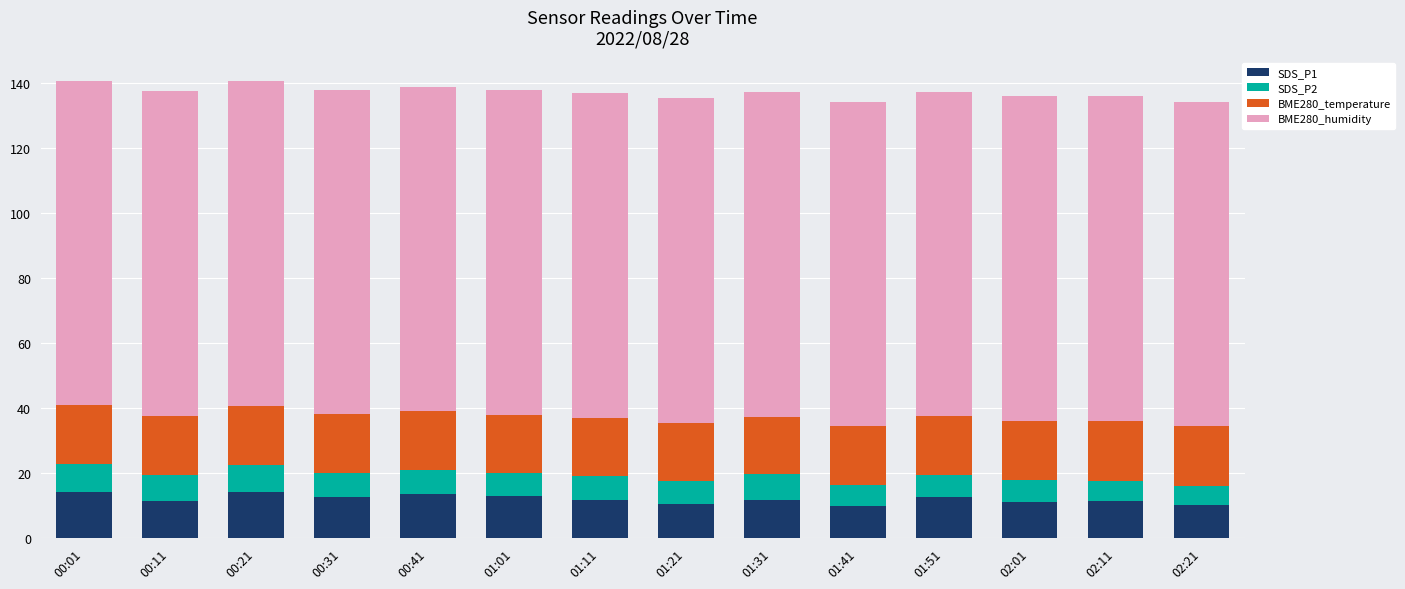

What is the lowest value of the SDS_P1 series?

9.8